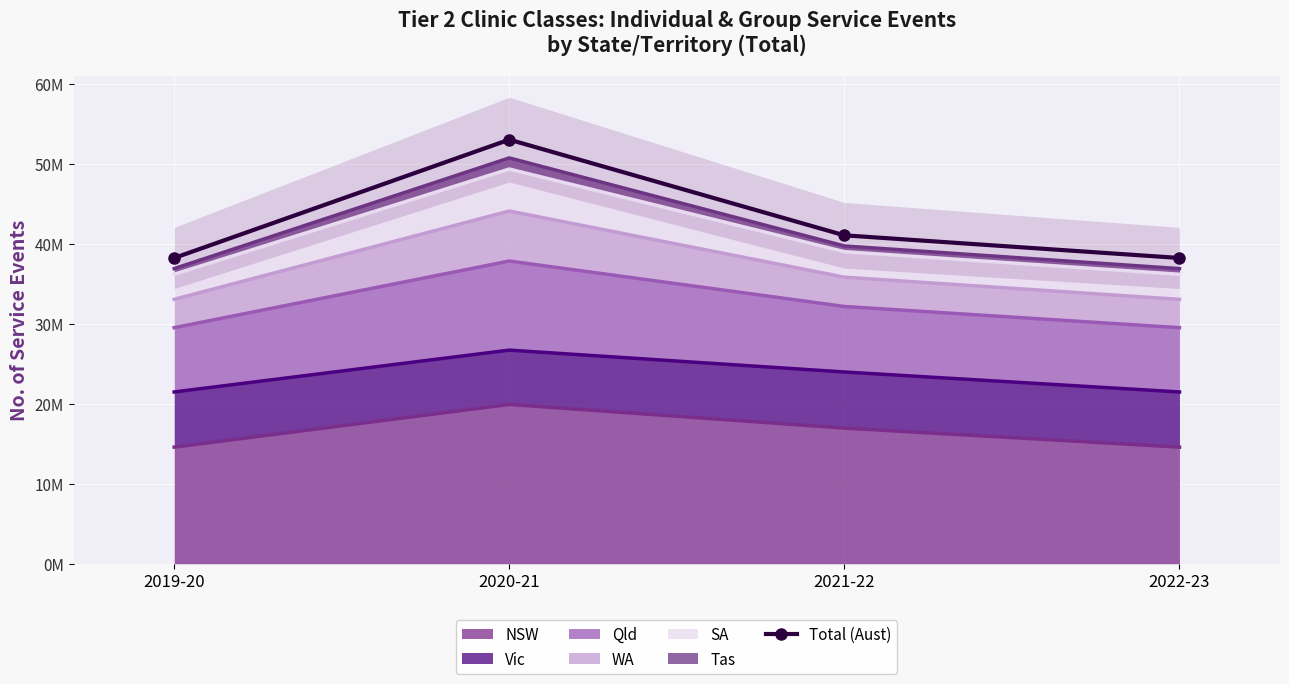

Reading left to right, extract all data points from this chart.

38231630	53028246	41064701	38231630